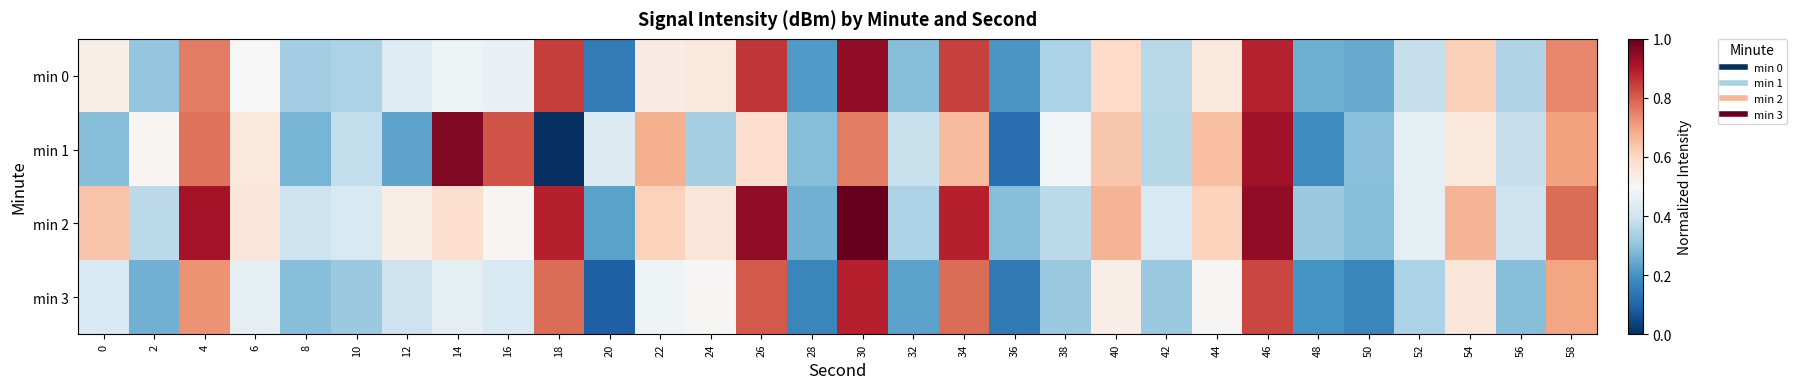

Reading left to right, extract all data points from this chart.

min 0: 0=0.5	2=0.3	4=0.8	6=0.5	8=0.3	10=0.3	12=0.4	14=0.5	16=0.5	18=0.8	20=0.2	22=0.5	24=0.6	26=0.9	28=0.2	30=0.9	32=0.3	34=0.8	36=0.2	38=0.3	40=0.6	42=0.4	44=0.6	46=0.9	48=0.3	50=0.2	52=0.4	54=0.6	56=0.4	58=0.7
min 1: 0=0.3	2=0.5	4=0.8	6=0.6	8=0.3	10=0.4	12=0.2	14=1.0	16=0.8	18=0.0	20=0.4	22=0.7	24=0.3	26=0.6	28=0.3	30=0.8	32=0.4	34=0.7	36=0.1	38=0.5	40=0.6	42=0.4	44=0.7	46=0.9	48=0.2	50=0.3	52=0.5	54=0.6	56=0.4	58=0.7
min 2: 0=0.6	2=0.4	4=0.9	6=0.6	8=0.4	10=0.4	12=0.5	14=0.6	16=0.5	18=0.9	20=0.2	22=0.6	24=0.6	26=0.9	28=0.3	30=1.0	32=0.3	34=0.9	36=0.3	38=0.4	40=0.7	42=0.4	44=0.6	46=0.9	48=0.3	50=0.3	52=0.5	54=0.7	56=0.4	58=0.8
min 3: 0=0.4	2=0.3	4=0.7	6=0.5	8=0.3	10=0.3	12=0.4	14=0.5	16=0.4	18=0.8	20=0.1	22=0.5	24=0.5	26=0.8	28=0.2	30=0.9	32=0.2	34=0.8	36=0.1	38=0.3	40=0.5	42=0.3	44=0.5	46=0.8	48=0.2	50=0.2	52=0.3	54=0.6	56=0.3	58=0.7